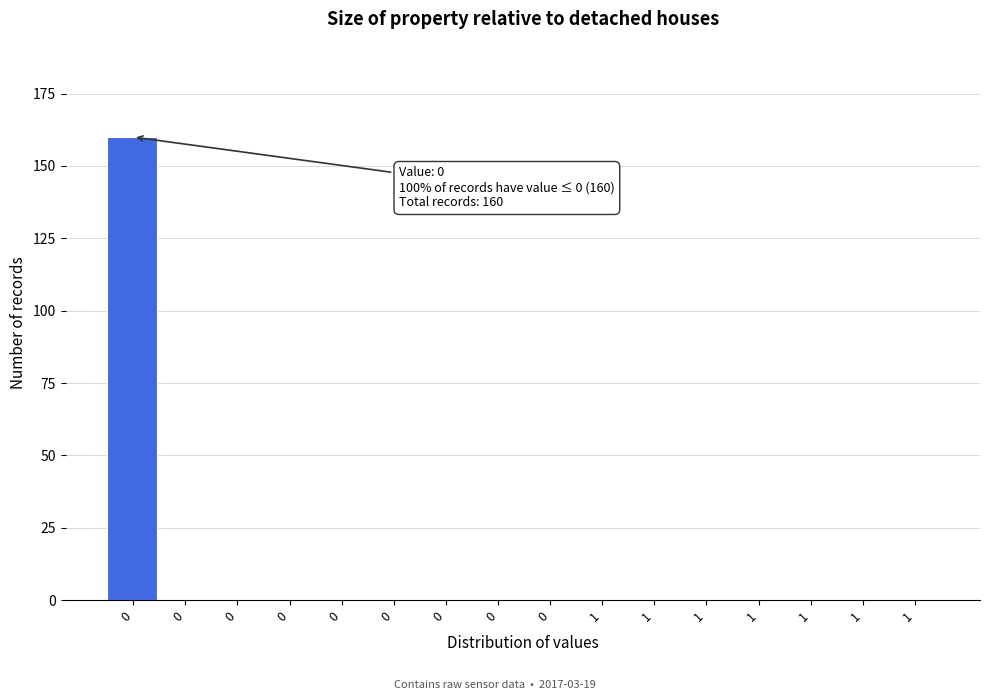

How many data points does each series have?

16